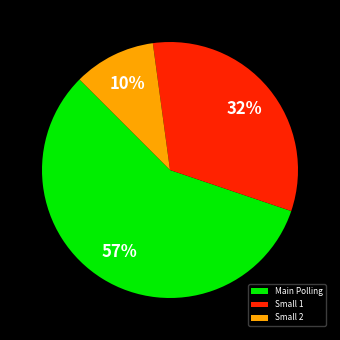

Does Small 1 represent more than half of the total?

No